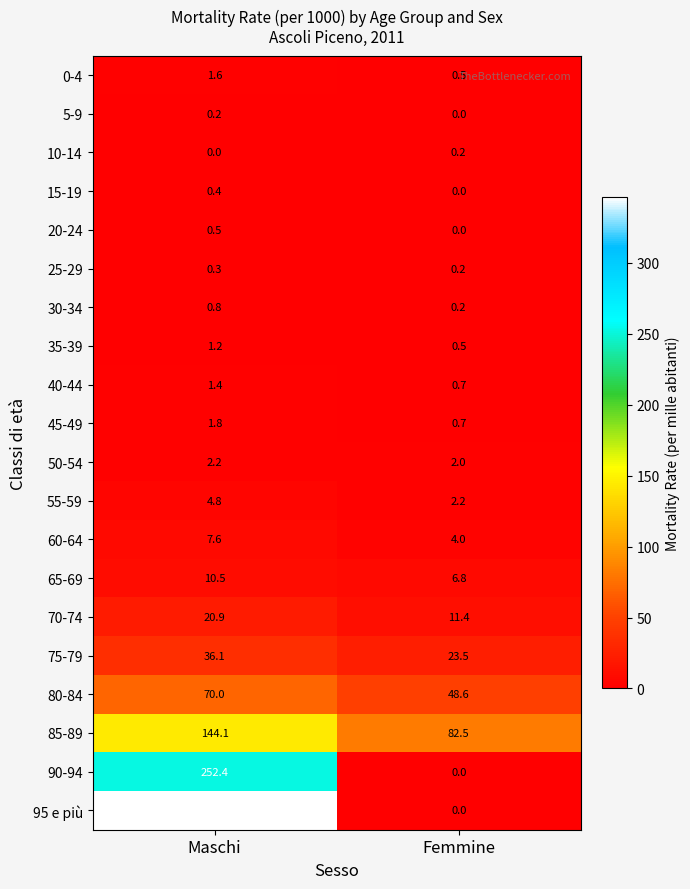

List the labels in order of 0-4 value, smallest first.

Femmine, Maschi